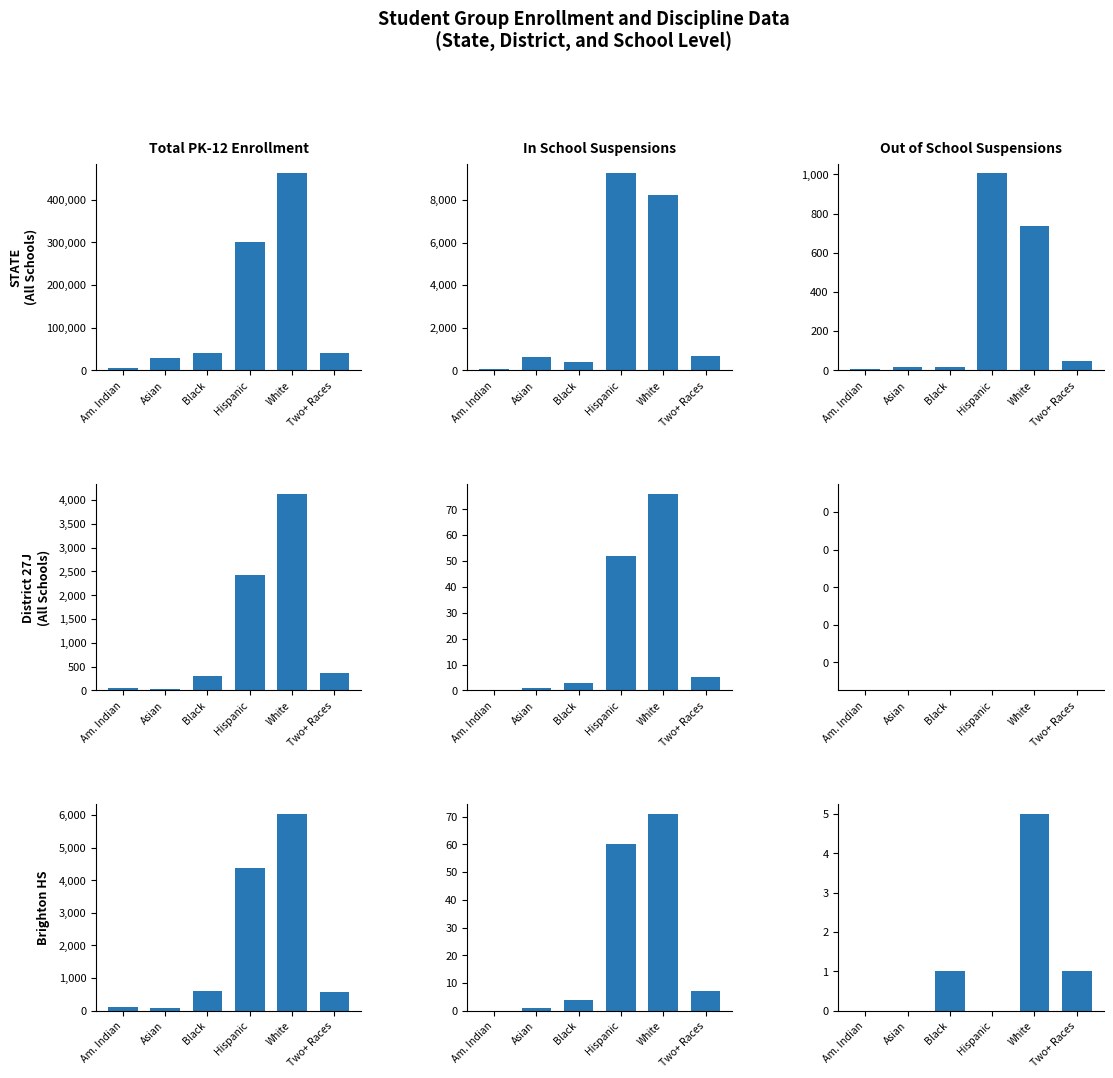

The value of Total PK-12 Enrollment at Black is 973. True or false?

False